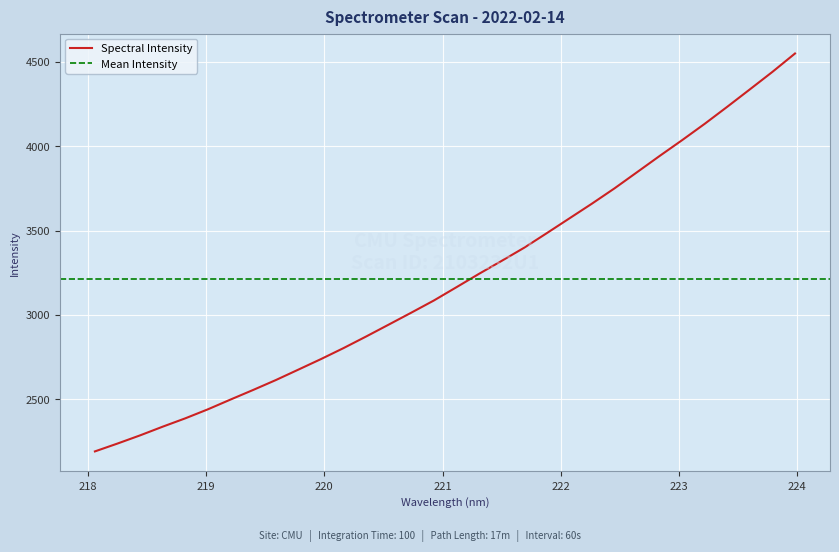

The chart shows a value of 5585.7 at 221.1174. True or false?

False